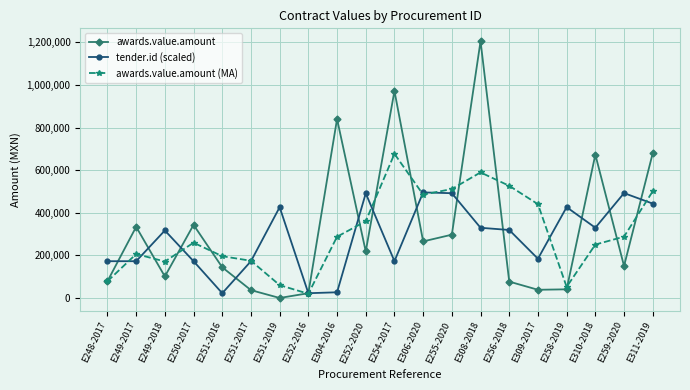

List the series in order of their overall mean, highest first.

awards.value.amount, awards.value.amount (MA), tender.id (scaled)